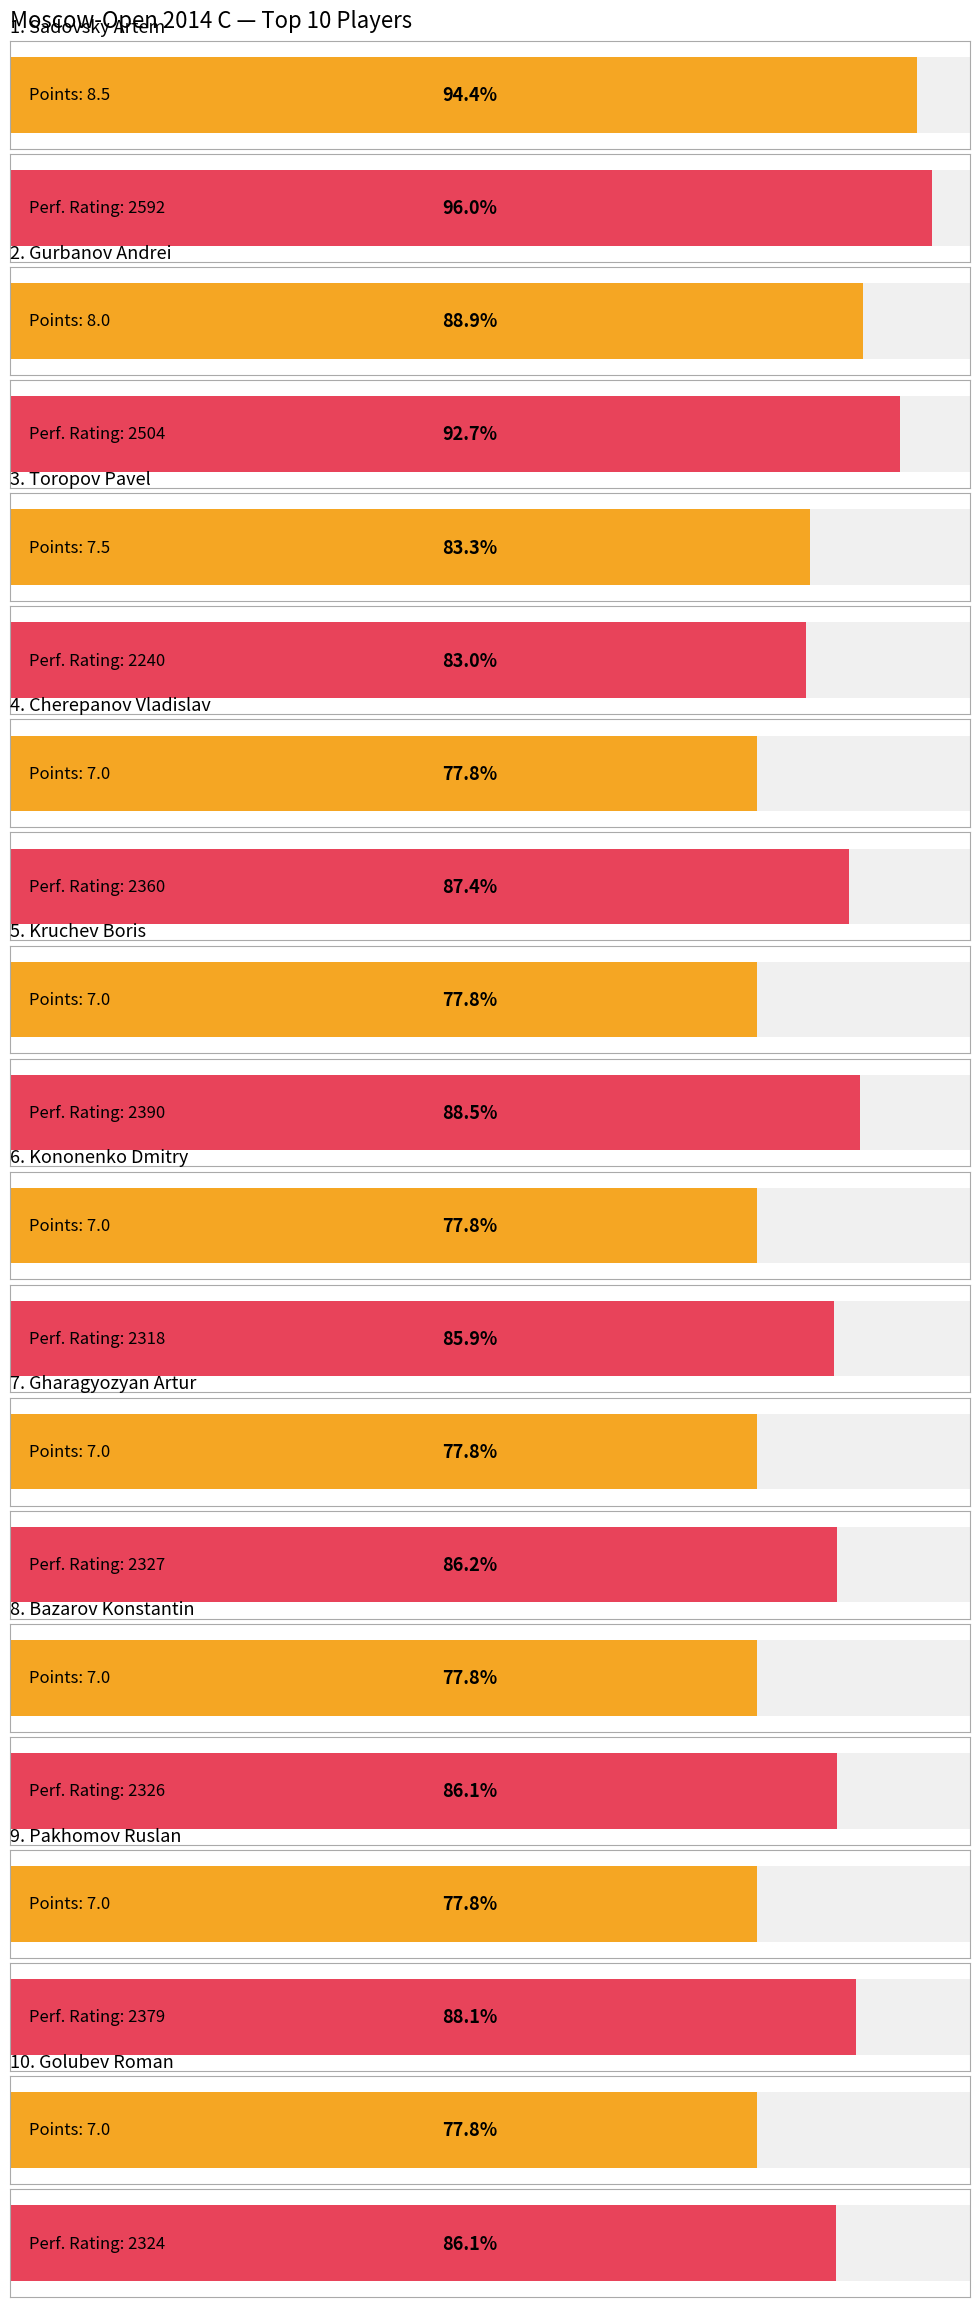

Rank the series by their average value, from highest to lowest.

Performance Rating, Points